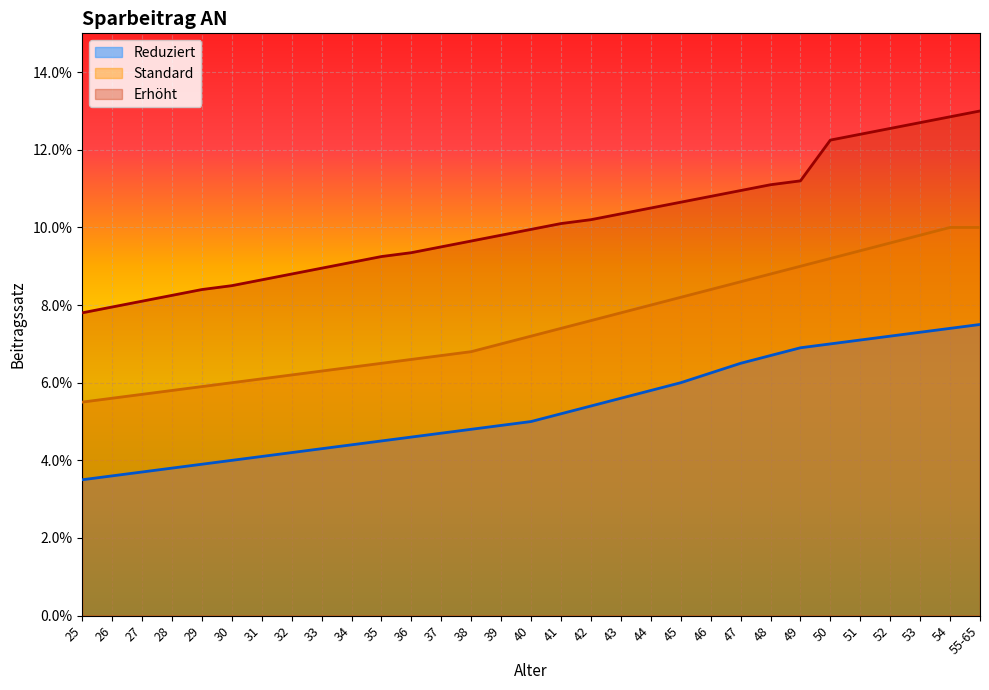

The value of Standard at 45 is 0.0. True or false?

False